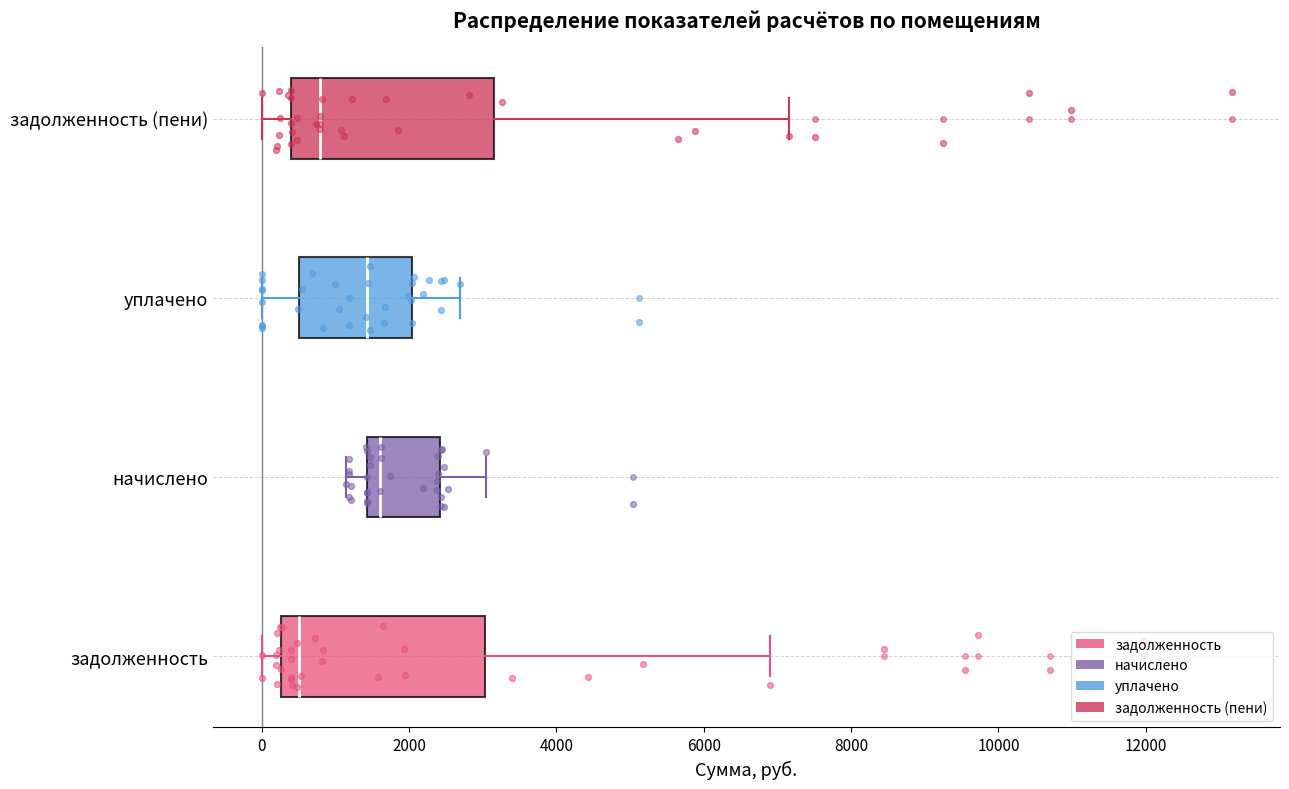

Reading bottom to top, transcribe this box plot: for each box, give where its median line is, the range the box spans, and where its two whiskers end, as read against the x-axis. The values are not printed on the chart, so give them approximately, as read against the axis.

задолженность: median 600, box 200 to 3000, whiskers 0 to 7000
начислено: median 1600, box 1400 to 2400, whiskers 1200 to 3000
уплачено: median 1400, box 600 to 2000, whiskers 0 to 2600
задолженность (пени): median 800, box 400 to 3200, whiskers 0 to 7200